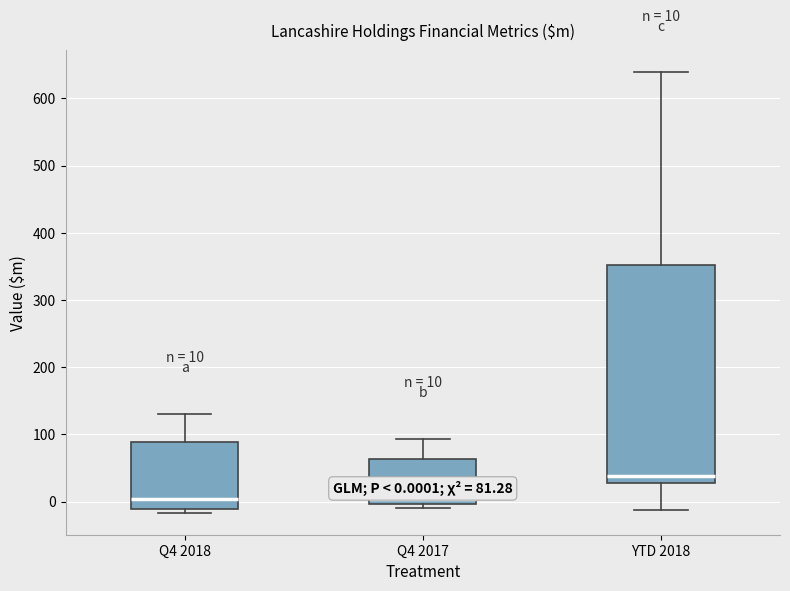

Comparing the boxes themselves (not the whiskers), which one is the tallest?

YTD 2018